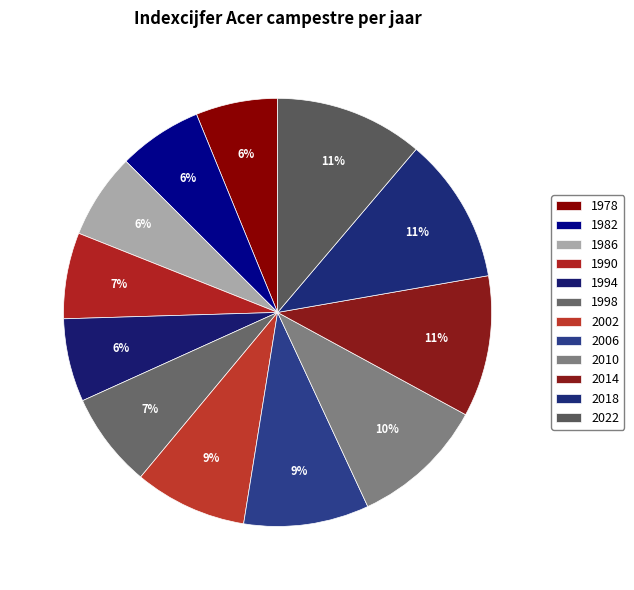

Which has a higher value, 1978 or 1986?

1986